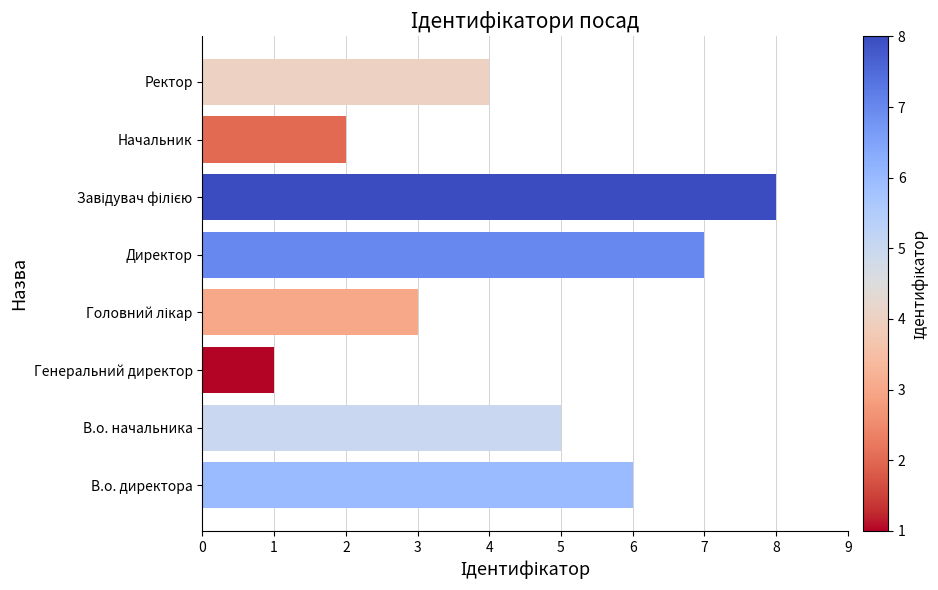

Reading bottom to top, list all the values displayed in this chart.

6	5	1	3	7	8	2	4